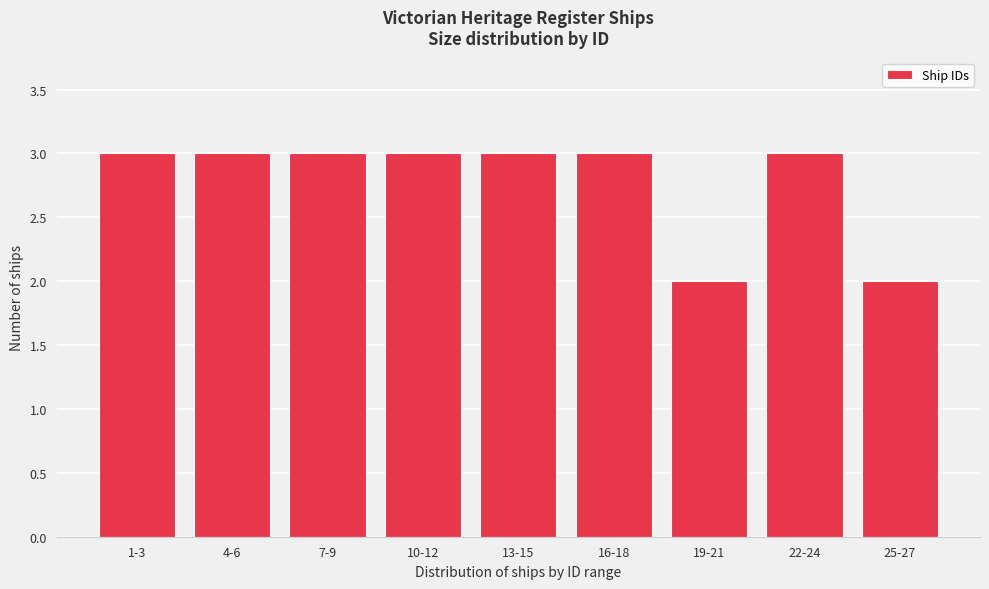

Reading right to left, extract all data points from this chart.

25-27=2	22-24=3	19-21=2	16-18=3	13-15=3	10-12=3	7-9=3	4-6=3	1-3=3